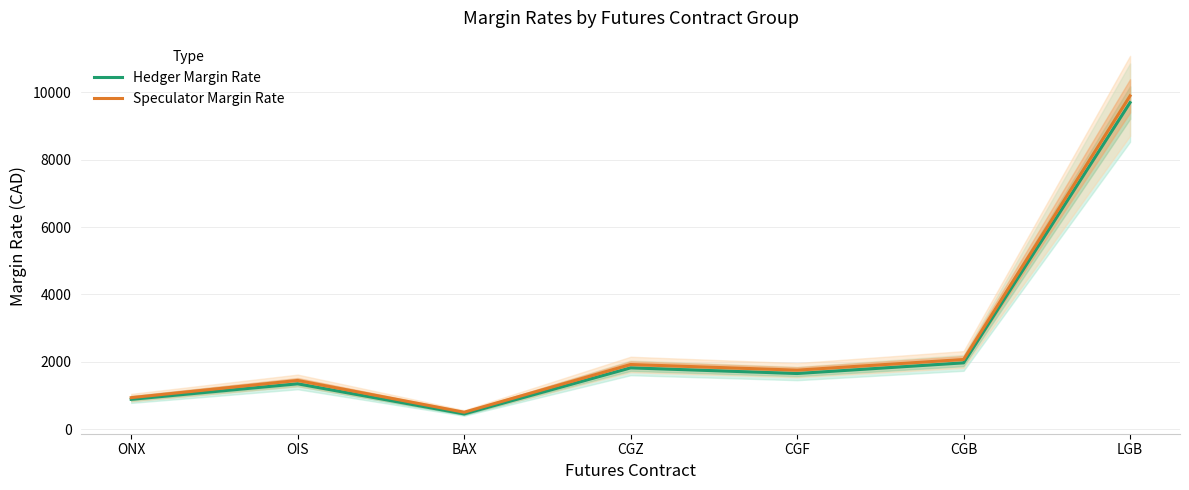

True or false: Hedger Margin Rate has more than 2 interior local peaks.

False